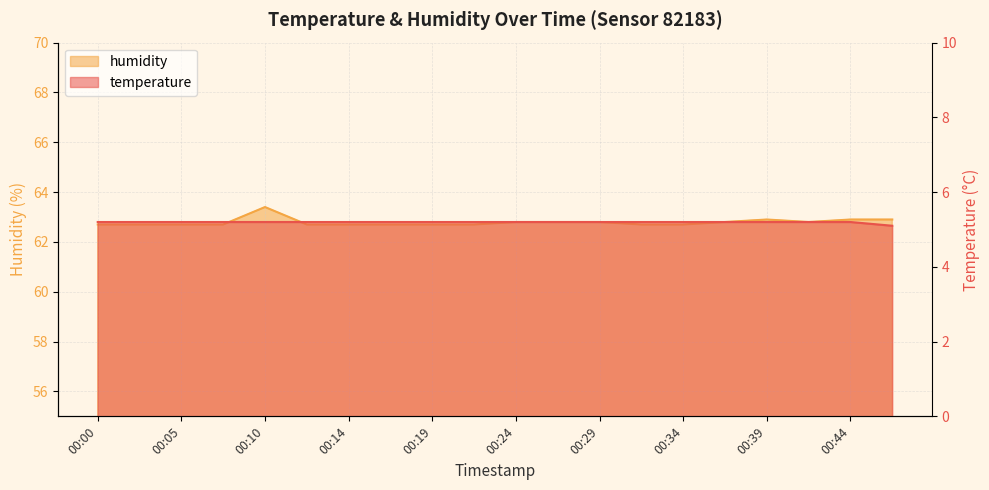

Reading left to right, what are all the values shown in this chart?

temperature: 00:00=5.2	00:02=5.2	00:05=5.2	00:07=5.2	00:10=5.2	00:12=5.2	00:14=5.2	00:17=5.2	00:19=5.2	00:22=5.2	00:24=5.2	00:27=5.2	00:29=5.2	00:31=5.2	00:34=5.2	00:36=5.2	00:39=5.2	00:41=5.2	00:44=5.2	00:46=5.1
humidity: 00:00=62.7	00:02=62.7	00:05=62.7	00:07=62.7	00:10=63.4	00:12=62.7	00:14=62.7	00:17=62.7	00:19=62.7	00:22=62.7	00:24=62.8	00:27=62.8	00:29=62.8	00:31=62.7	00:34=62.7	00:36=62.8	00:39=62.9	00:41=62.8	00:44=62.9	00:46=62.9